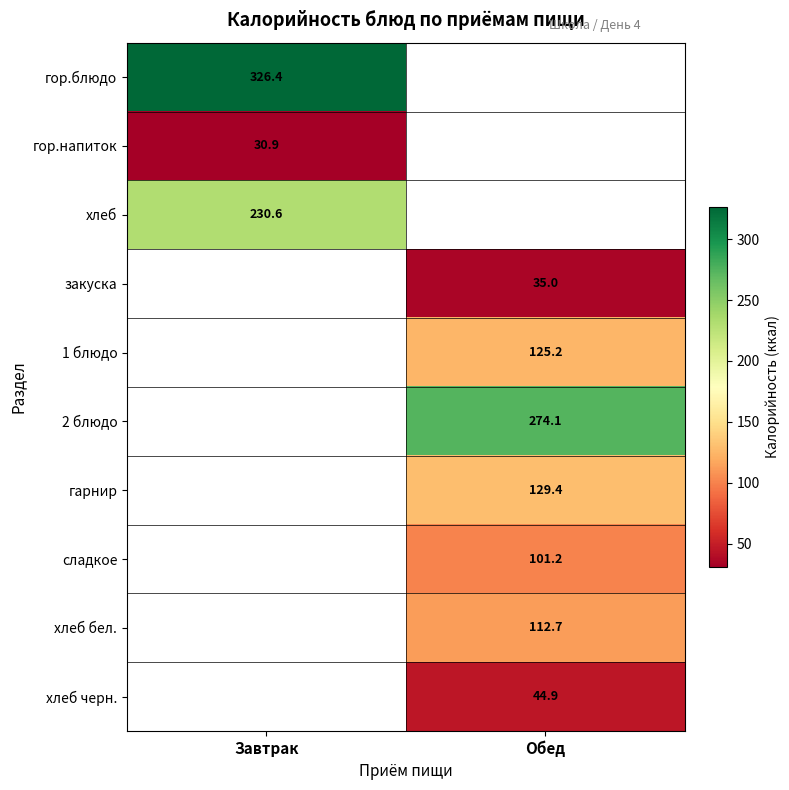

Is it true that гор.напиток equals 41.9 at Завтрак?

False